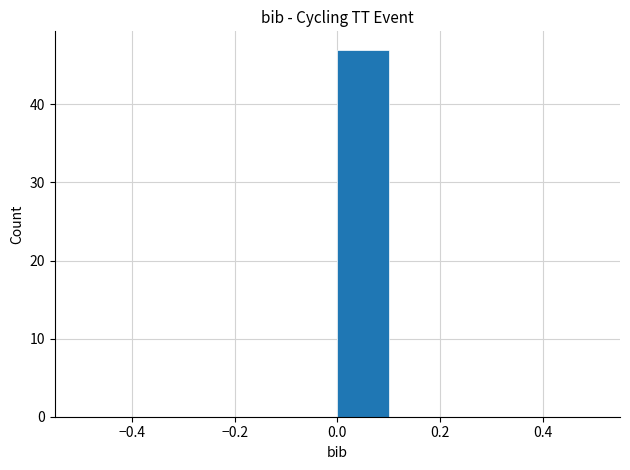

Over which range of the x-axis is the bar tallest?

0.0 to 0.1